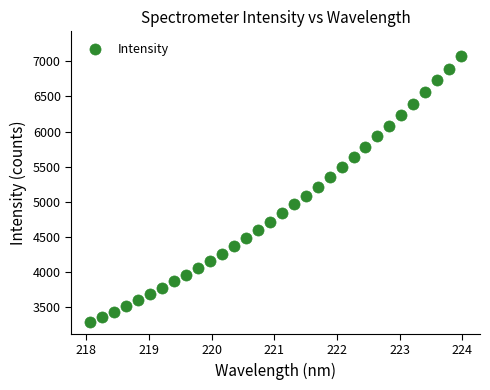

What is the range of X values (max minus min)?

5.9